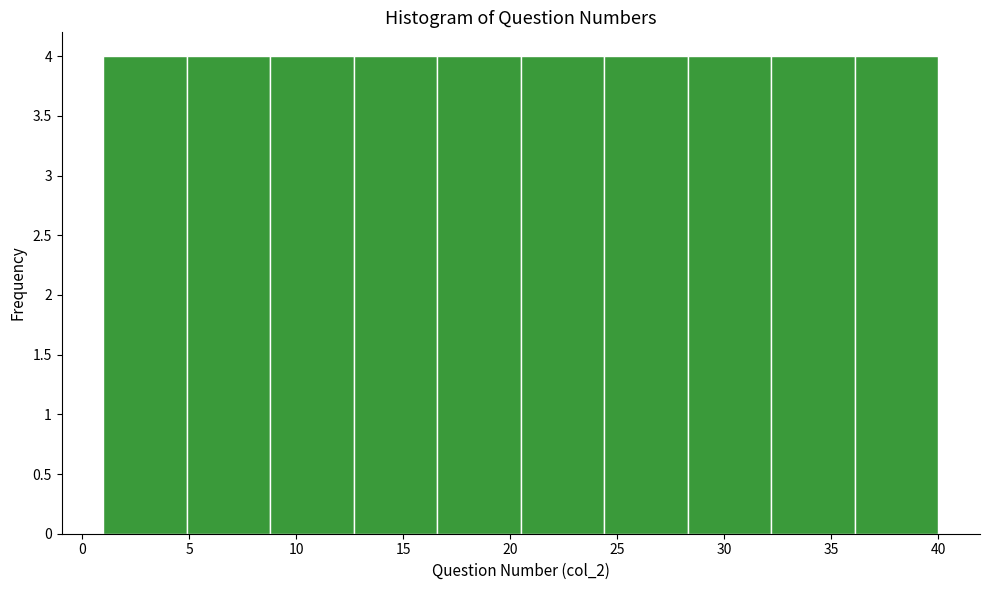

How tall is the bar that spans 20.5 to 24.4 on the x-axis? Neither the bar edges nor the heights are printed on the chart, so give them approximately, as read against the axes.

4